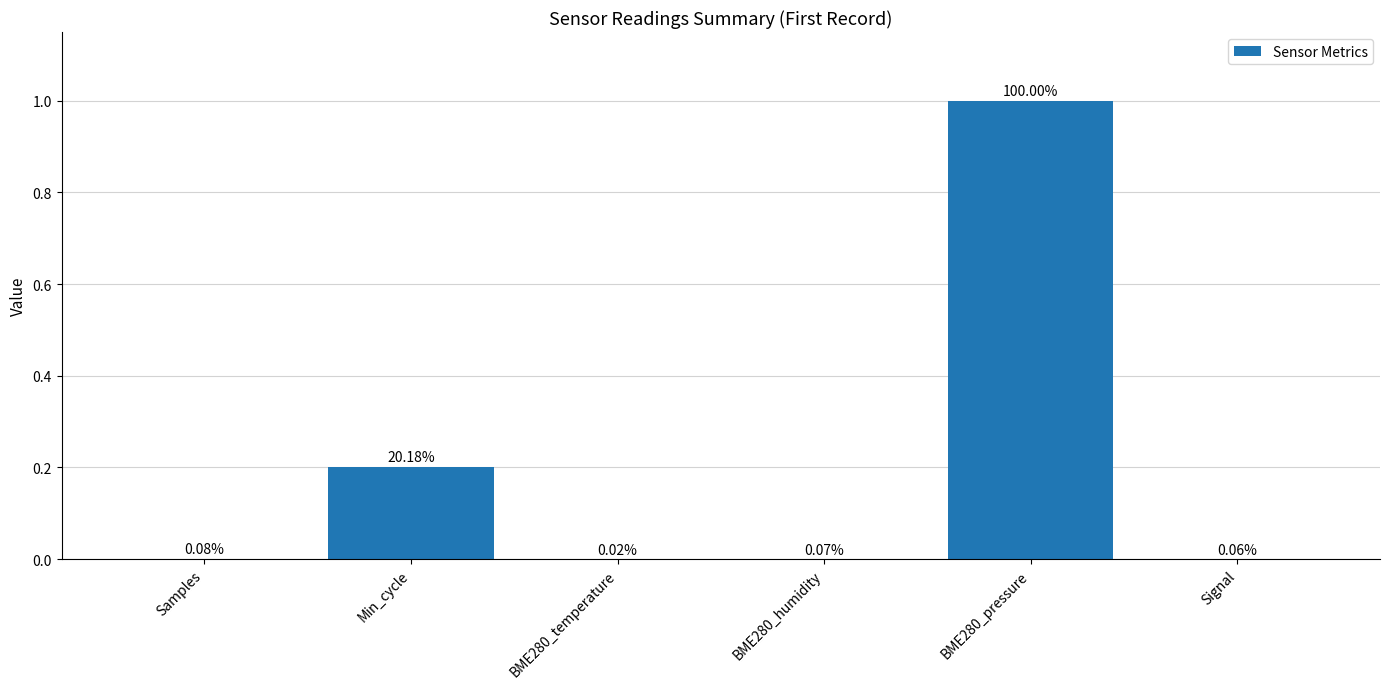

What is the change in value from BME280_humidity to BME280_pressure?

+1.0